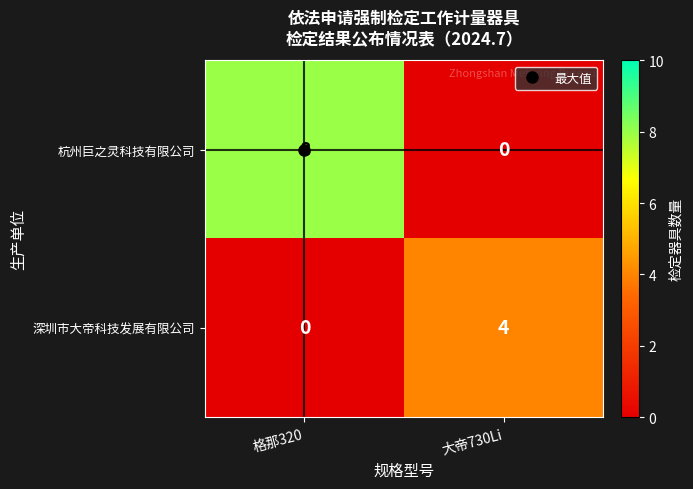

At which label does 杭州巨之灵科技有限公司 reach its minimum?

大帝730Li